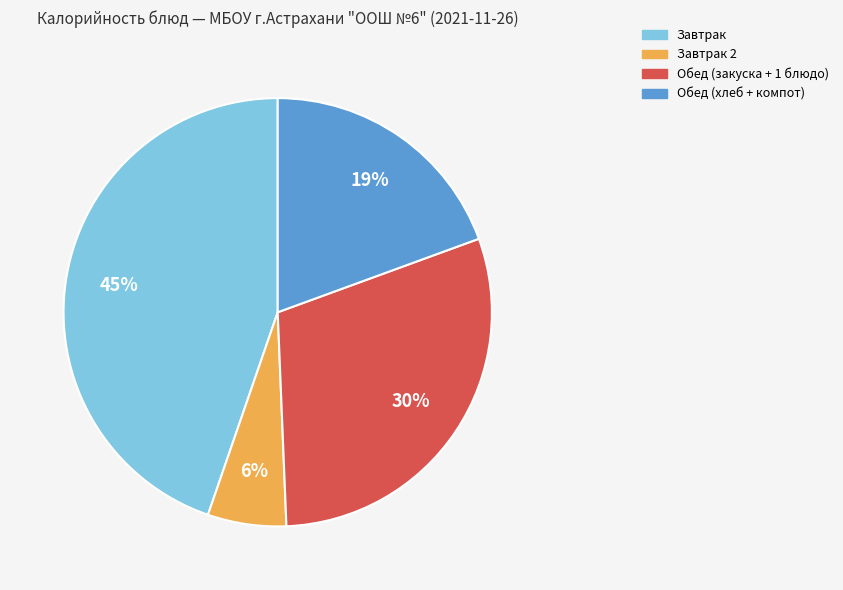

Which category has the smallest portion of the pie?

Завтрак 2